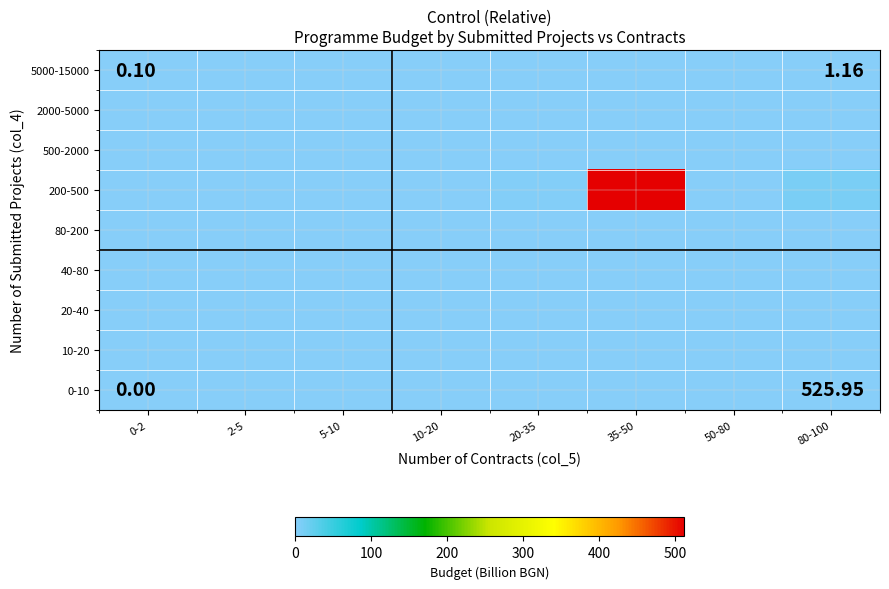

Reading left to right, transcribe all the data shown in this chart.

0-10: 0-2=0.0	2-5=0.0	5-10=0.0	10-20=0.0	20-35=0.0	35-50=0.0	50-80=0.0	80-100=0.0
10-20: 0-2=0.0	2-5=0.0	5-10=0.0	10-20=0.0	20-35=0.0	35-50=0.0	50-80=0.0	80-100=0.0
20-40: 0-2=0.0	2-5=0.0	5-10=0.0	10-20=0.9	20-35=0.0	35-50=0.0	50-80=0.0	80-100=0.0
40-80: 0-2=0.0	2-5=0.0	5-10=0.0	10-20=0.2	20-35=0.0	35-50=0.0	50-80=0.0	80-100=0.0
80-200: 0-2=0.0	2-5=0.0	5-10=0.0	10-20=1.1	20-35=0.9	35-50=0.0	50-80=0.2	80-100=0.0
200-500: 0-2=0.0	2-5=0.0	5-10=0.0	10-20=0.0	20-35=3.1	35-50=511.3	50-80=0.8	80-100=8.5
500-2000: 0-2=0.0	2-5=0.0	5-10=0.0	10-20=0.0	20-35=0.0	35-50=0.0	50-80=0.0	80-100=0.0
2000-5000: 0-2=0.0	2-5=0.0	5-10=0.0	10-20=0.0	20-35=0.0	35-50=0.0	50-80=0.0	80-100=0.0
5000-15000: 0-2=0.0	2-5=0.0	5-10=0.0	10-20=0.0	20-35=0.0	35-50=0.0	50-80=0.0	80-100=0.0